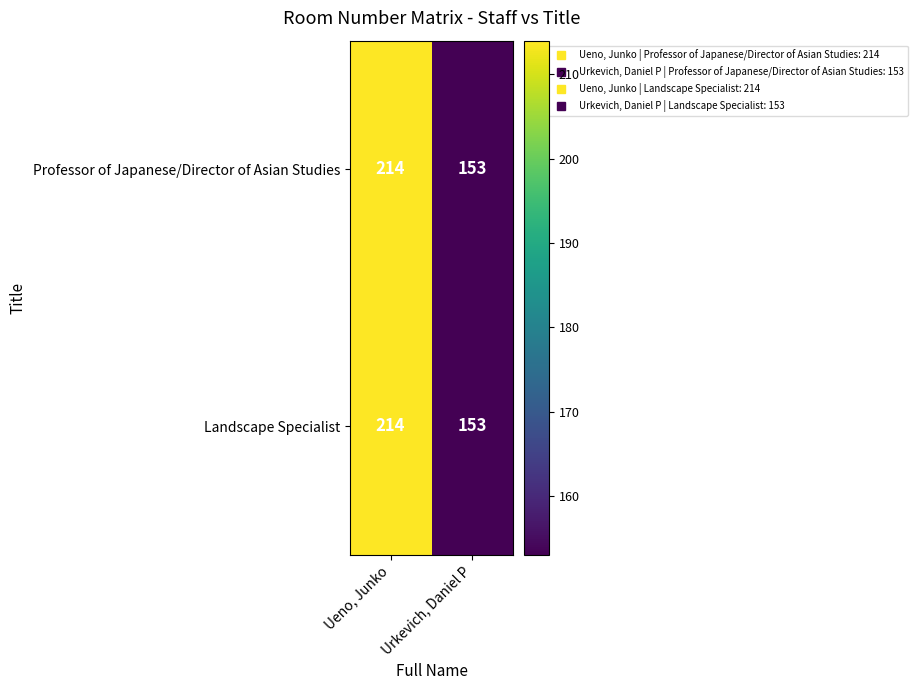

At how many categories does at least one series exceed 166?

1